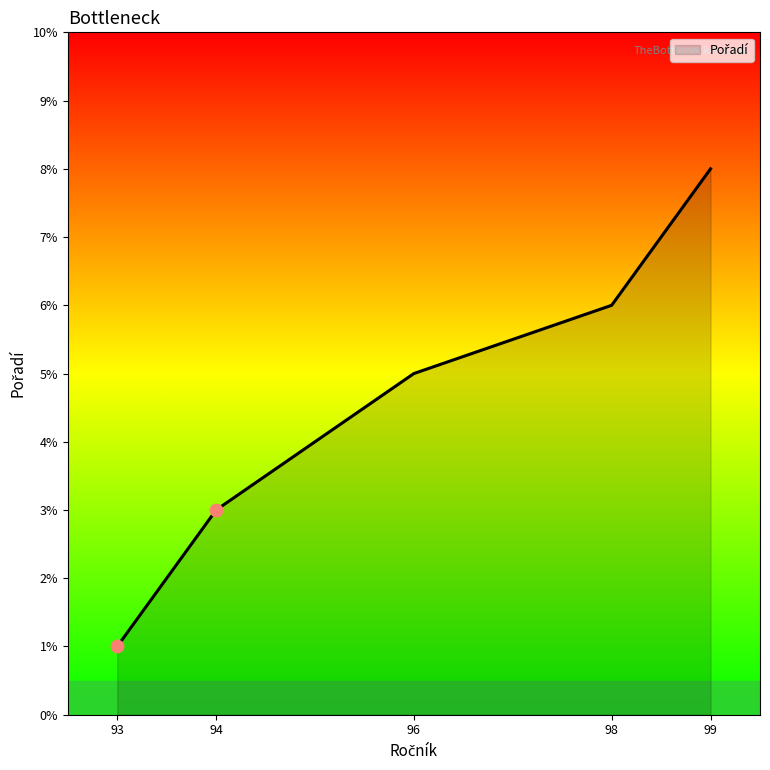

Which has a higher value, 98 or 94?

98